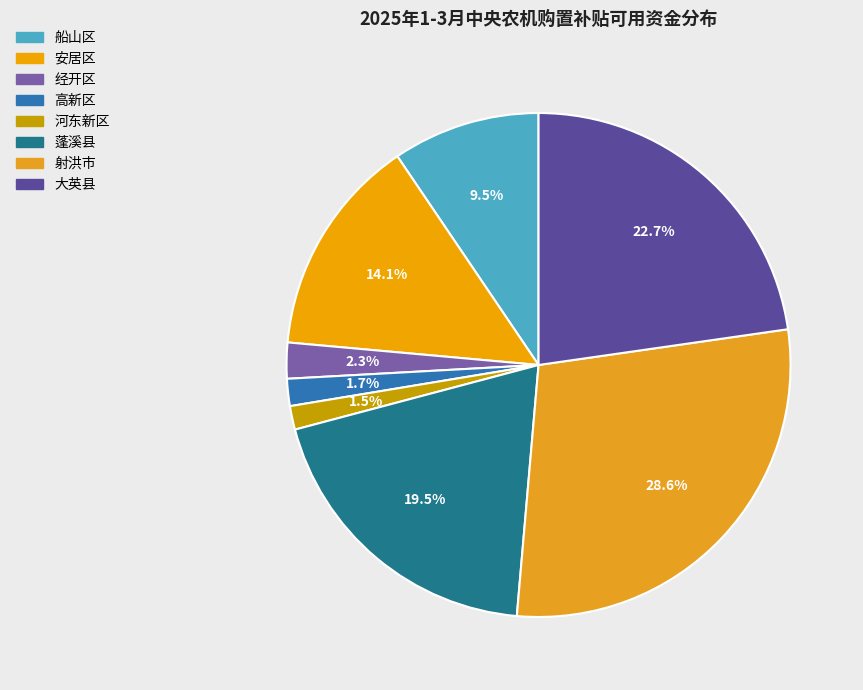

Is 射洪市 the majority of the pie?

No